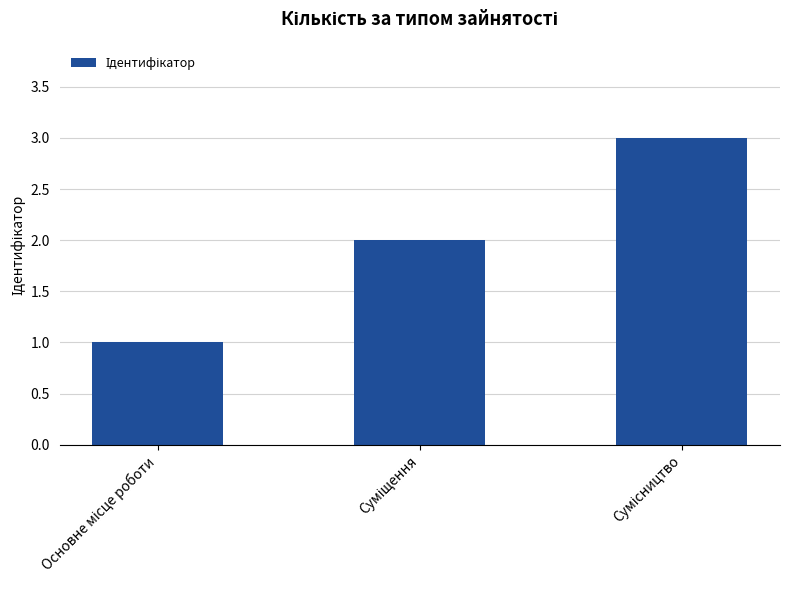

What is the maximum value shown in the chart?

3